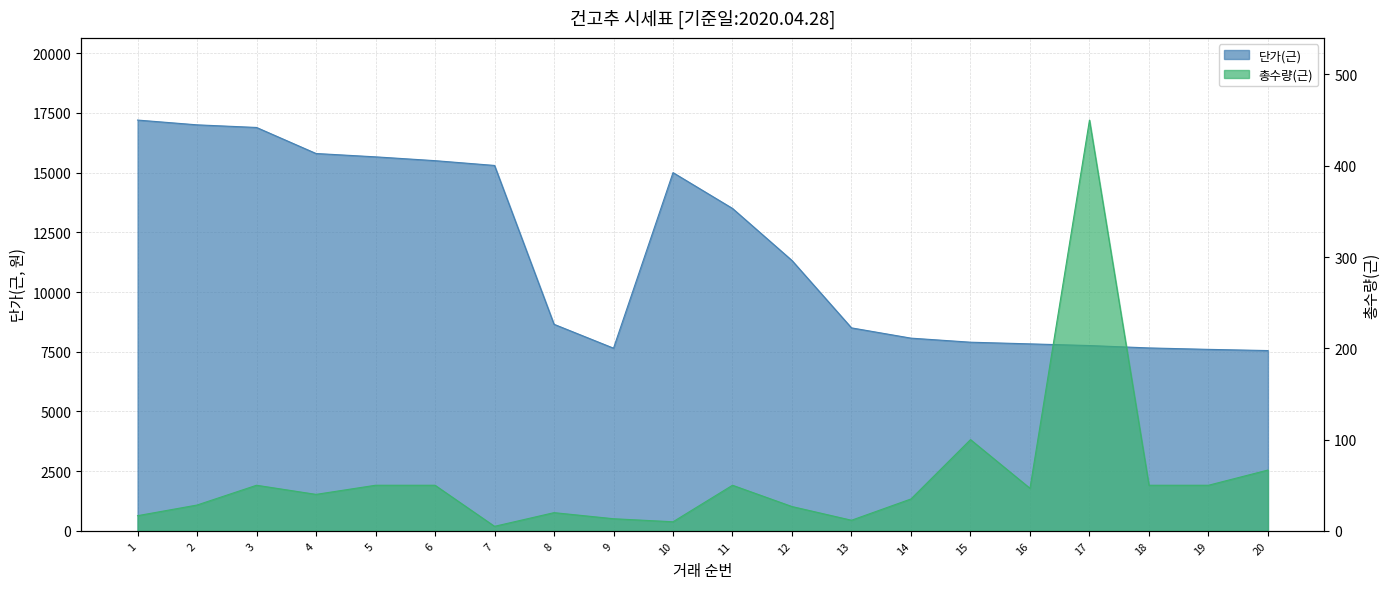

Which has a higher value, 9 or 17?

17